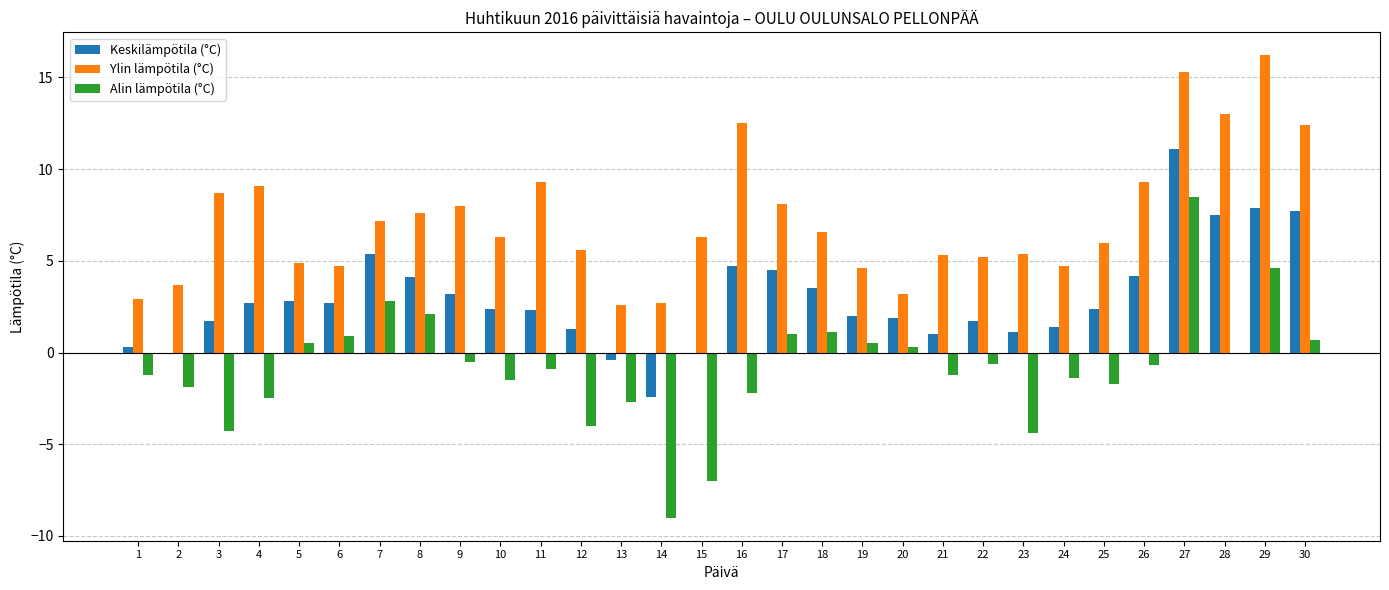

Count the number of data series in this chart.

3